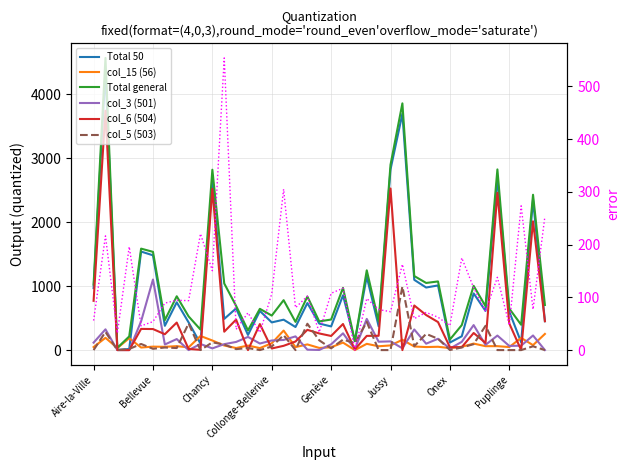

What is the sum of all col_3 (501) values?

6398.4